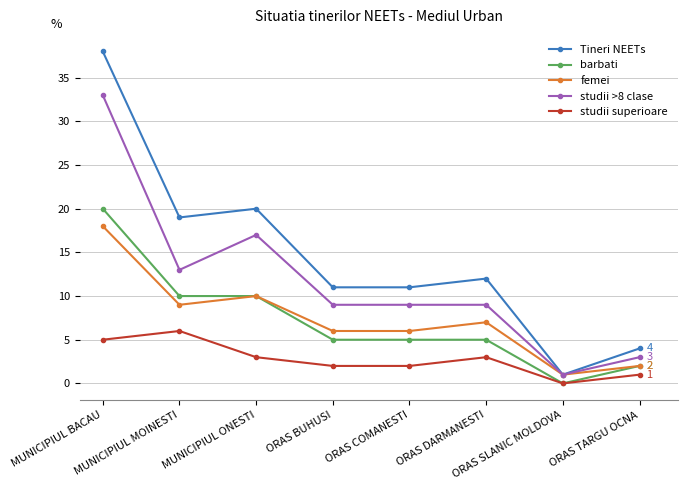

Where is the first local maximum for studii >8 clase?

MUNICIPIUL ONESTI